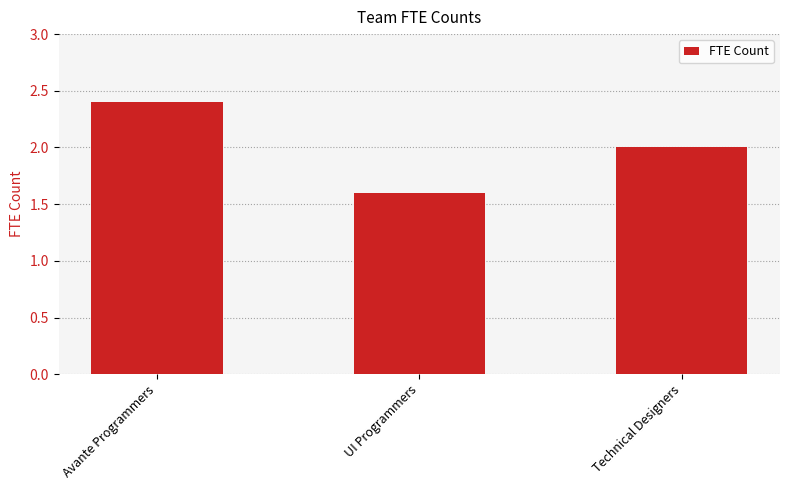

What is the greatest value displayed?

2.4